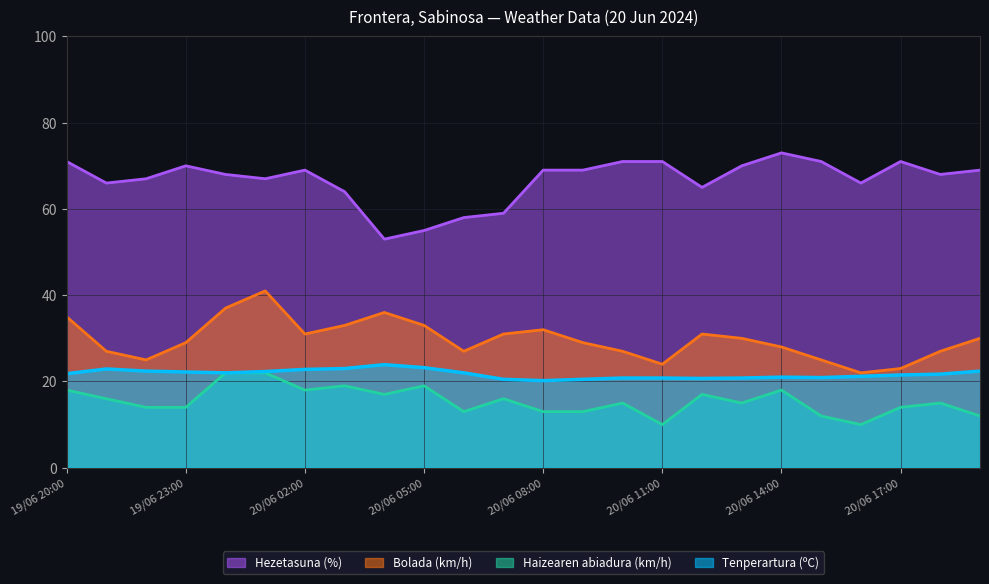

Is it true that Haizearen abiadura (km/h) equals 15.0 at 20/06 13:00?

True